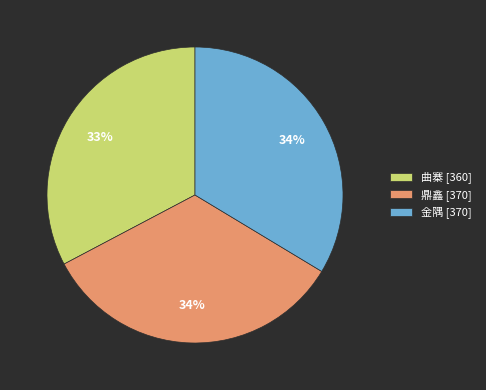

Approximately how many times larger is the value at 曲寨 [360] compared to 鼎鑫 [370]?

1.0